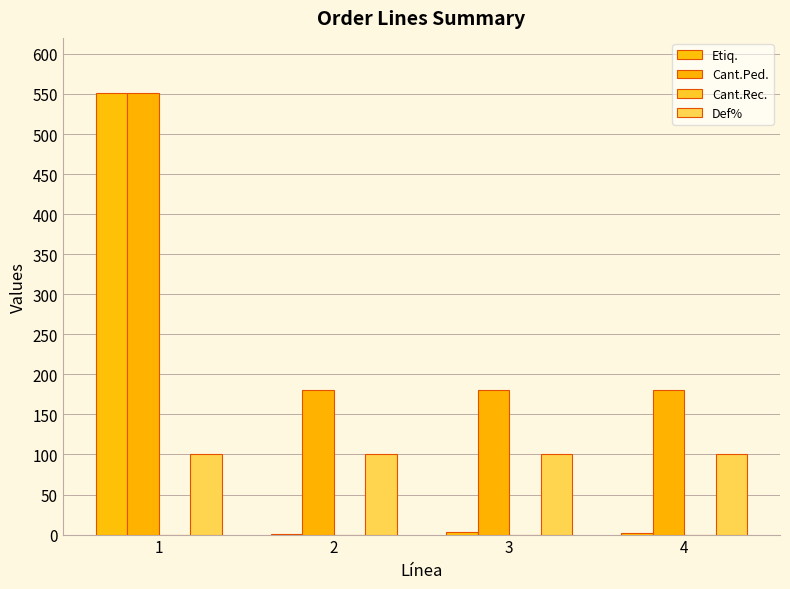

How many groups of bars are there?

4